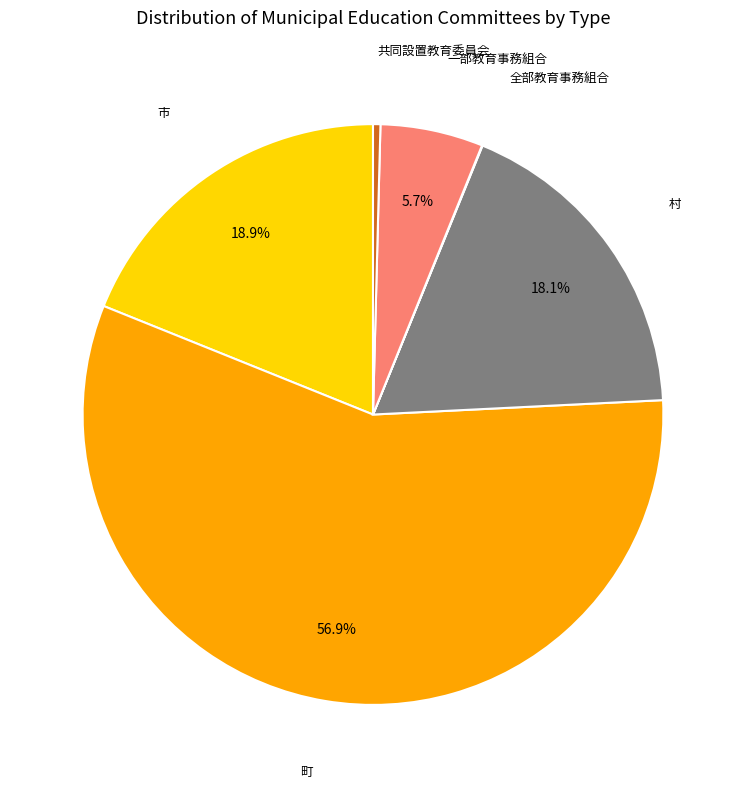

Is there a majority slice in this chart?

Yes